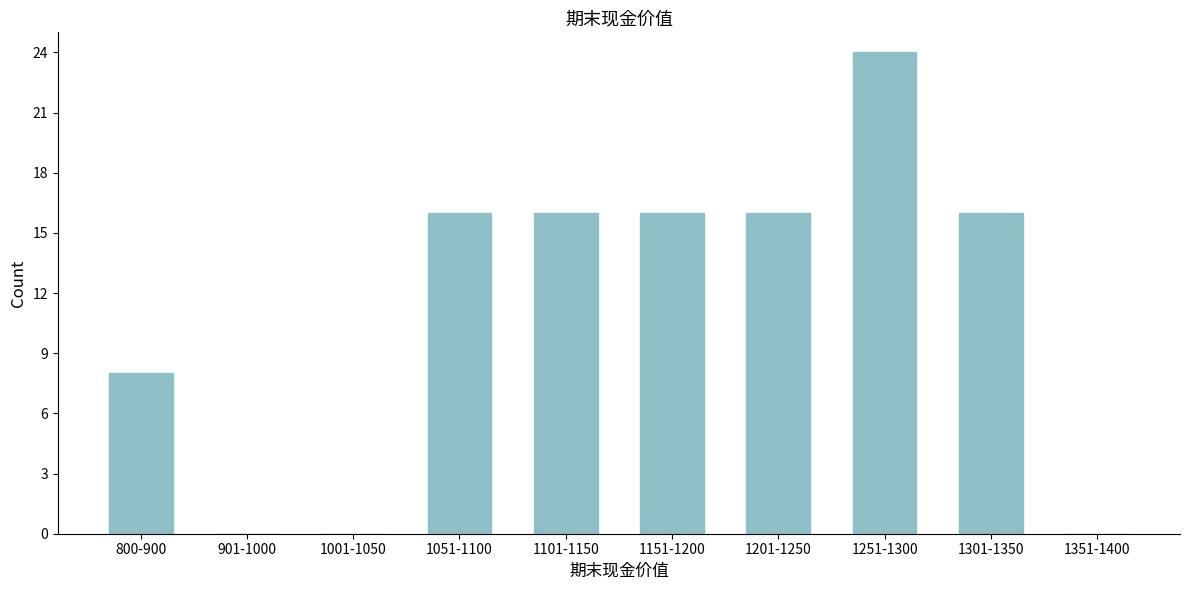

Reading left to right, list all the values displayed in this chart.

800-900=8	901-1000=0	1001-1050=0	1051-1100=16	1101-1150=16	1151-1200=16	1201-1250=16	1251-1300=24	1301-1350=16	1351-1400=0